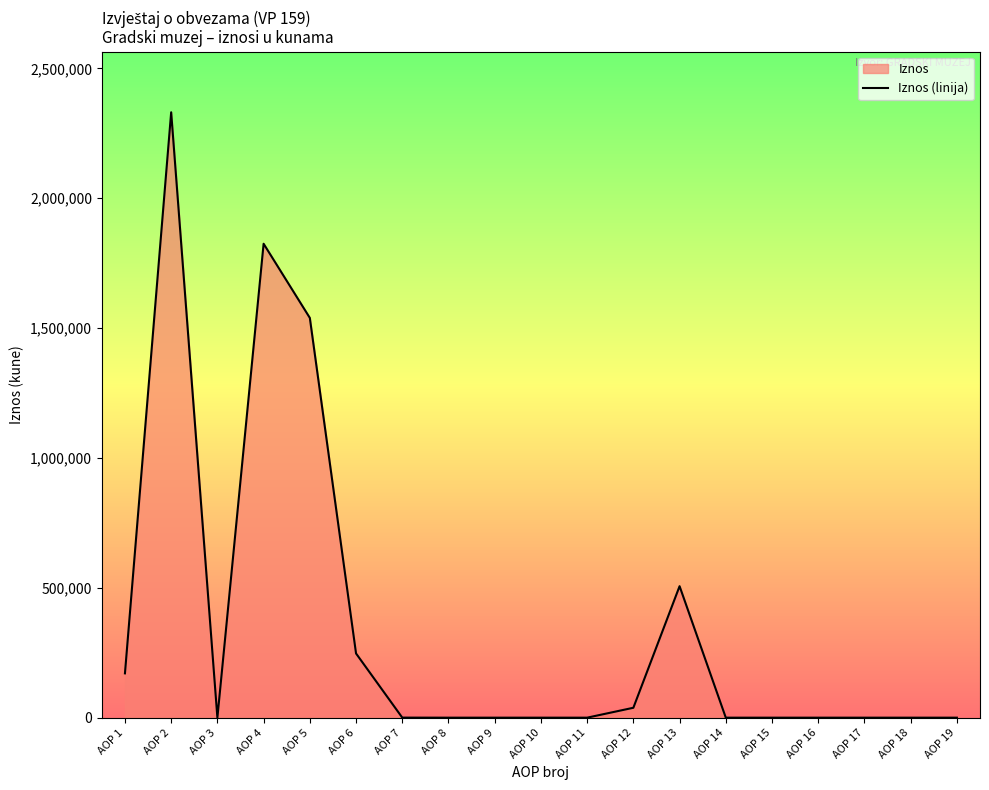

Is it true that the value at AOP 6 is 95254?

False